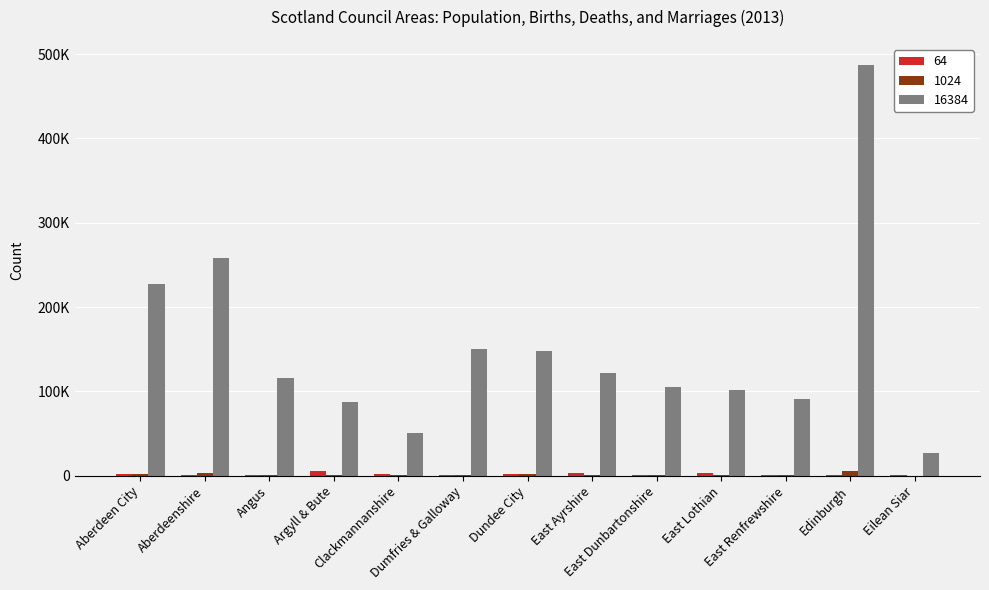

What are all the series names shown in the legend?

64, 1024, 16384